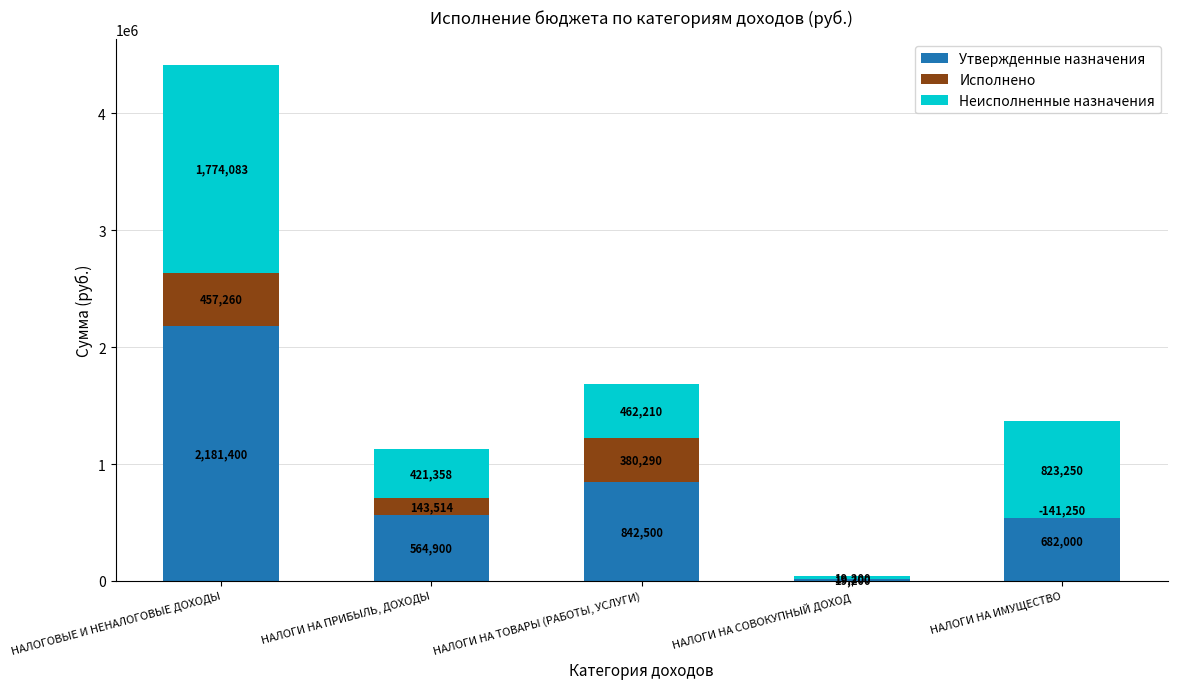

Reading left to right, what are all the values shown in this chart?

Утвержденные назначения: 2181400.0	564900.0	842500.0	19200.0	682000.0
Исполнено: 457259.8	143513.7	380290.0	0.0	-141250.1
Неисполненные назначения: 1774083.5	421358.0	462210.0	19200.0	823250.1